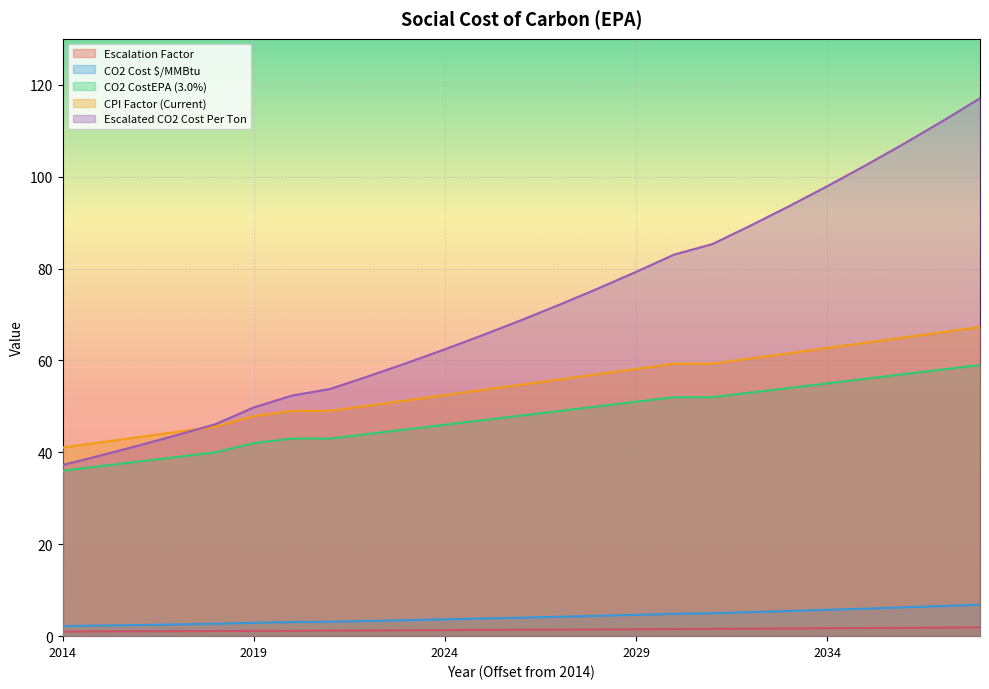

What are all the series names shown in the legend?

Escalation Factor, CO2 Cost $/MMBtu, CO2 CostEPA (3.0%), CPI Factor (Current), Escalated CO2 Cost Per Ton